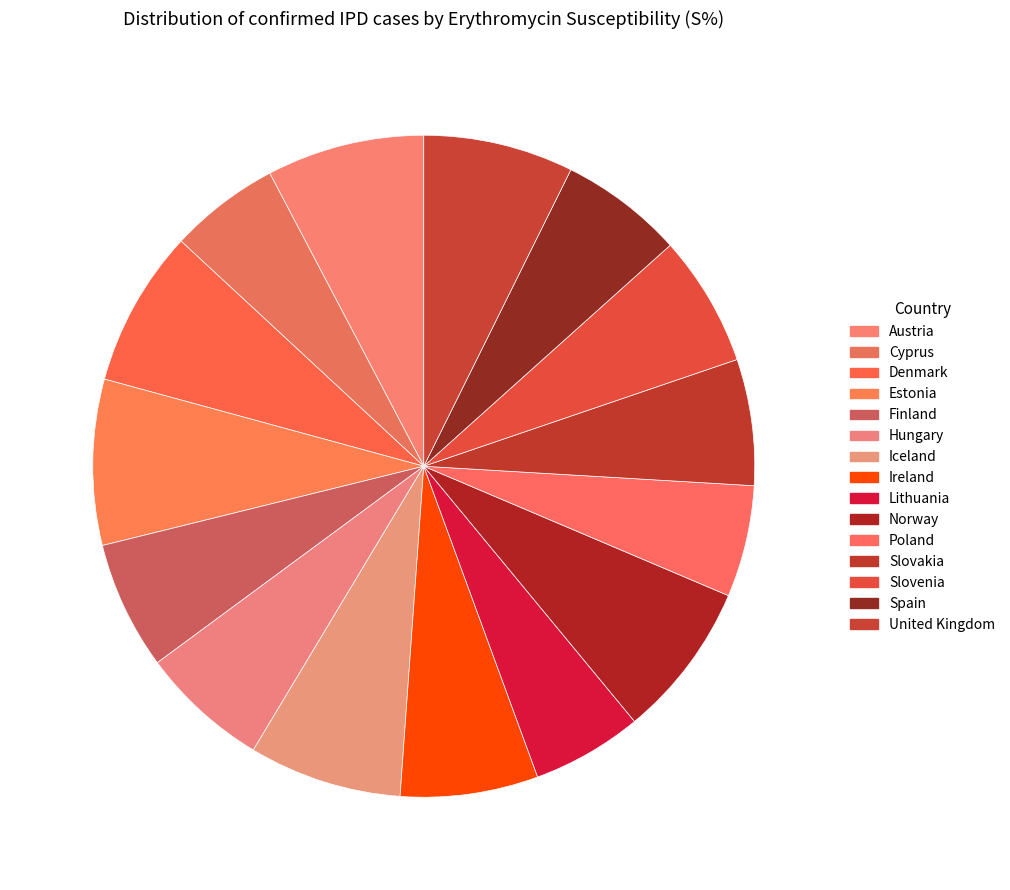

Is there a majority slice in this chart?

No